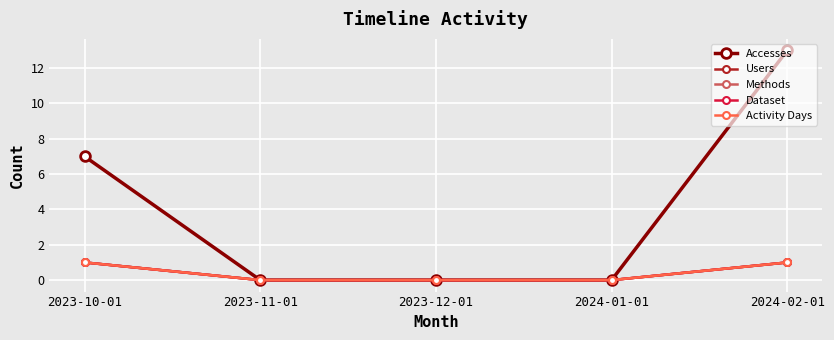

True or false: Methods and Accesses cross at least once.

False